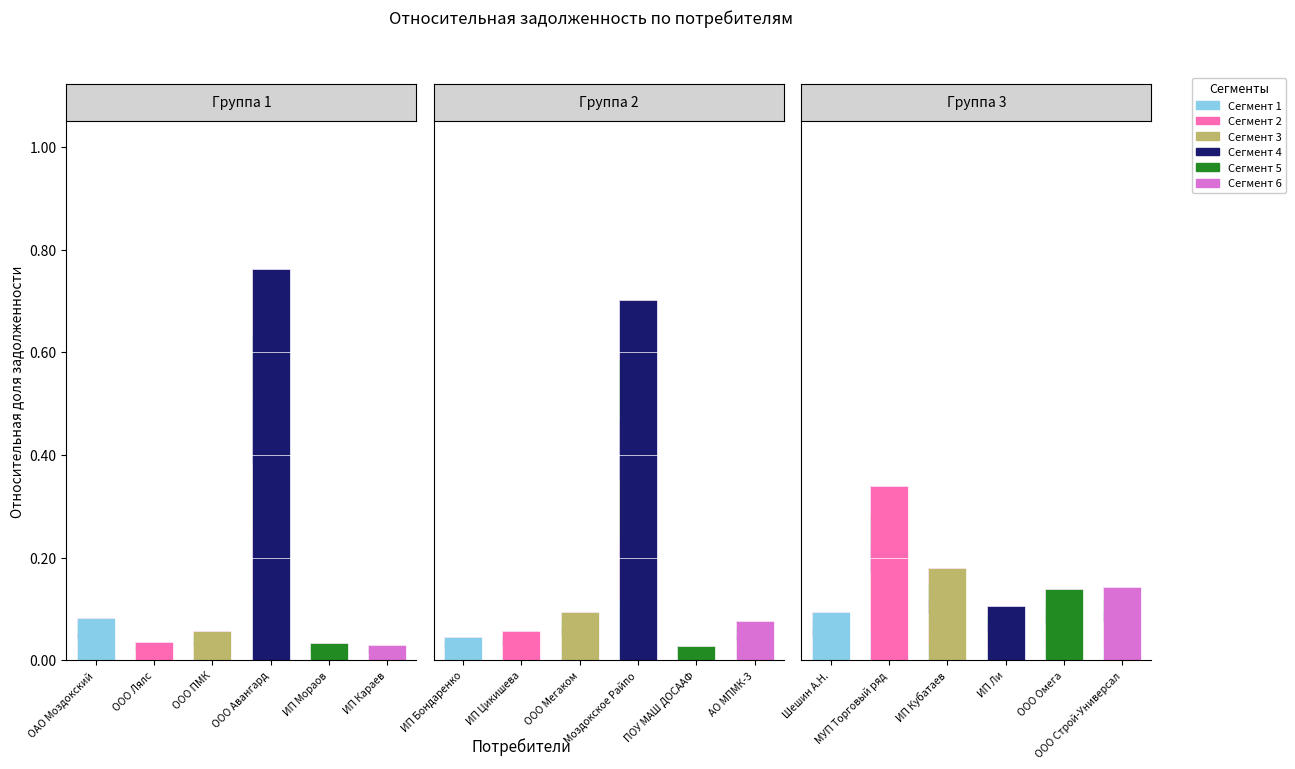

Which label corresponds to the largest value in the chart?

ООО Авангард